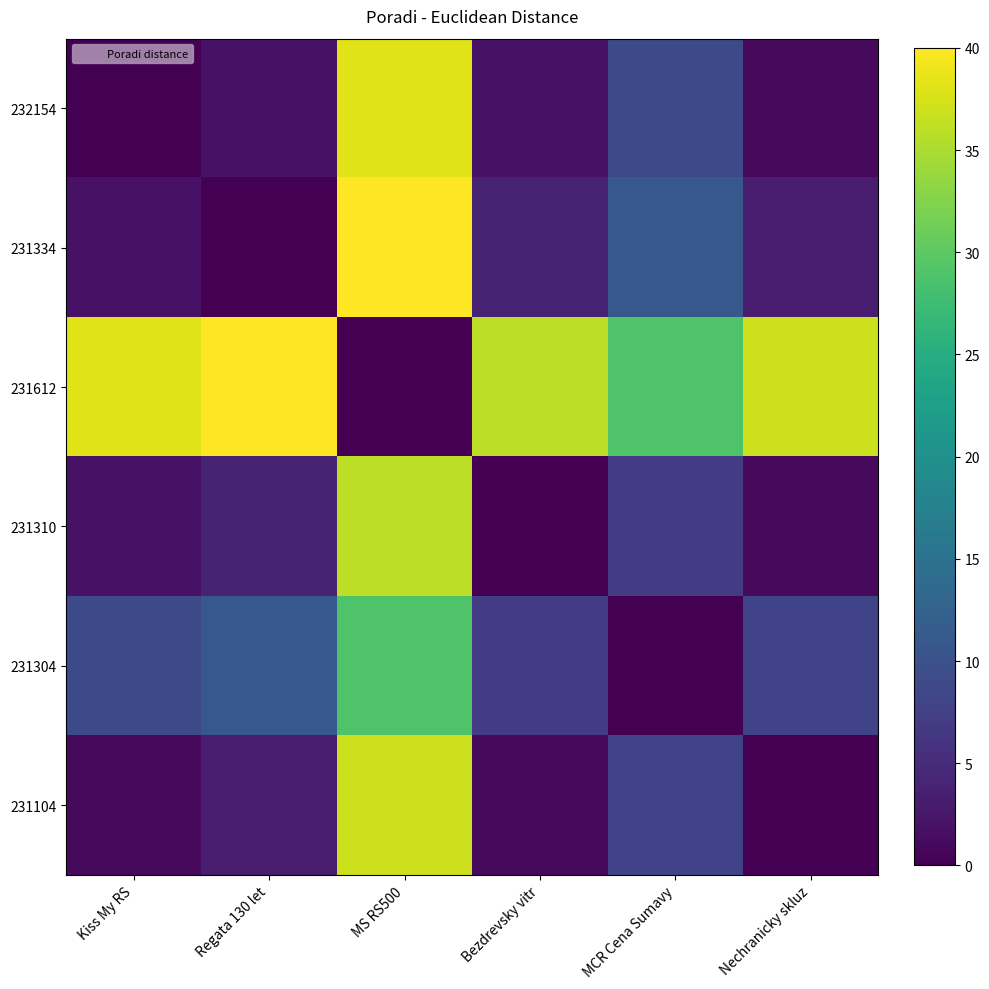

What is the difference between the highest and lowest values at Regata 130 let?

40